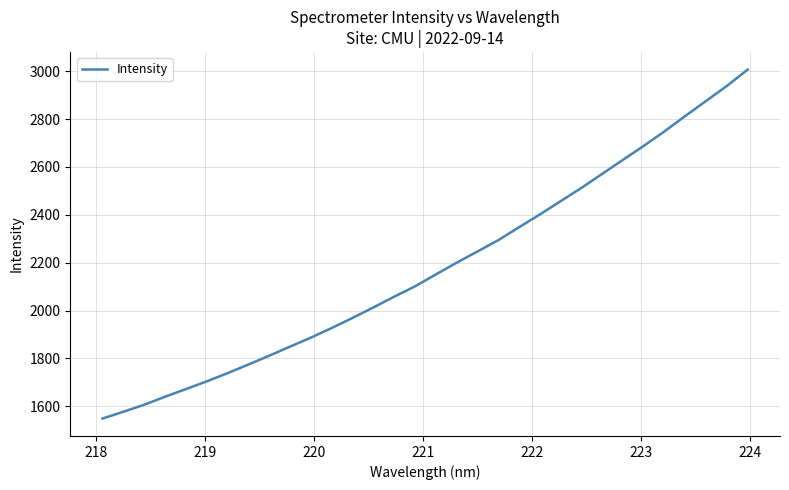

What is the minimum value shown in the chart?

1548.9